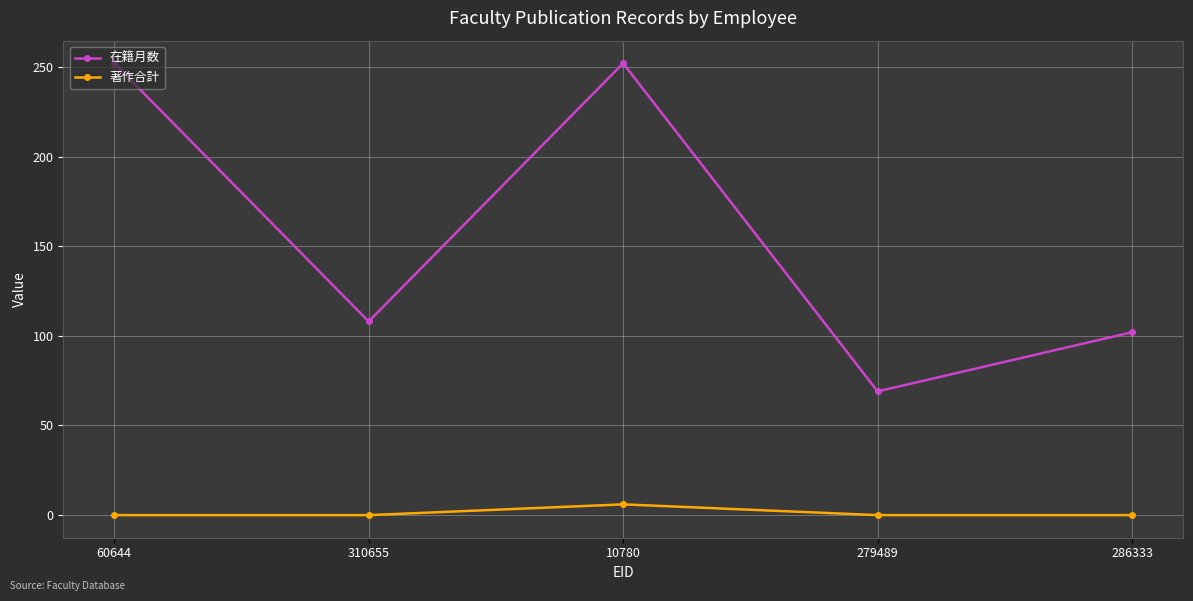

Reading left to right, what are all the values shown in this chart?

在籍月数: 60644=252	310655=108	10780=252	279489=69	286333=102
著作合計: 60644=0	310655=0	10780=6	279489=0	286333=0